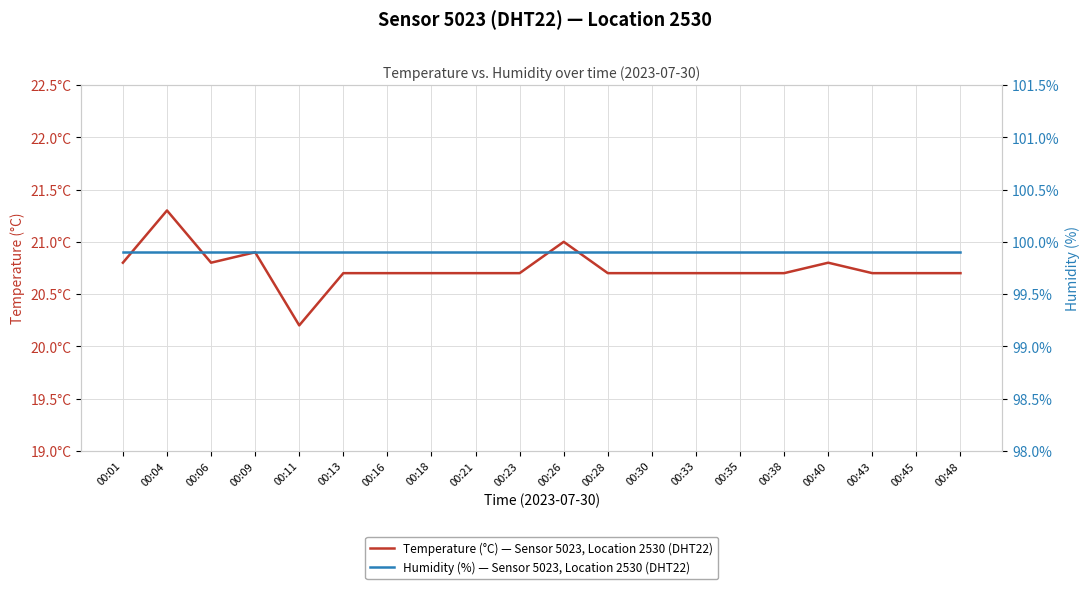

True or false: Humidity (%) — Sensor 5023, Location 2530 (DHT22) and Temperature (°C) — Sensor 5023, Location 2530 (DHT22) intersect in this chart.

False